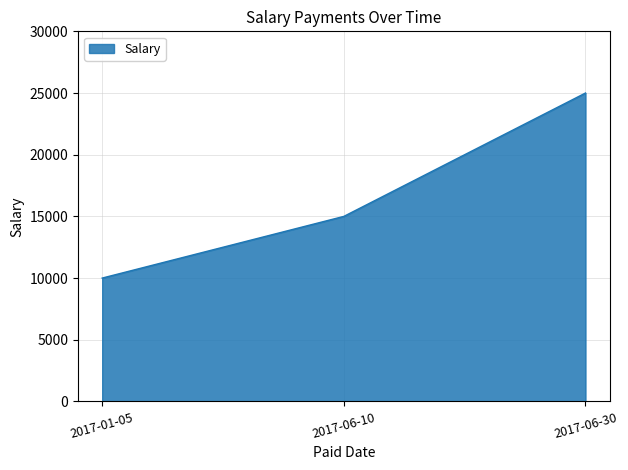

List the labels in order of value, smallest first.

2017-01-05, 2017-06-10, 2017-06-30